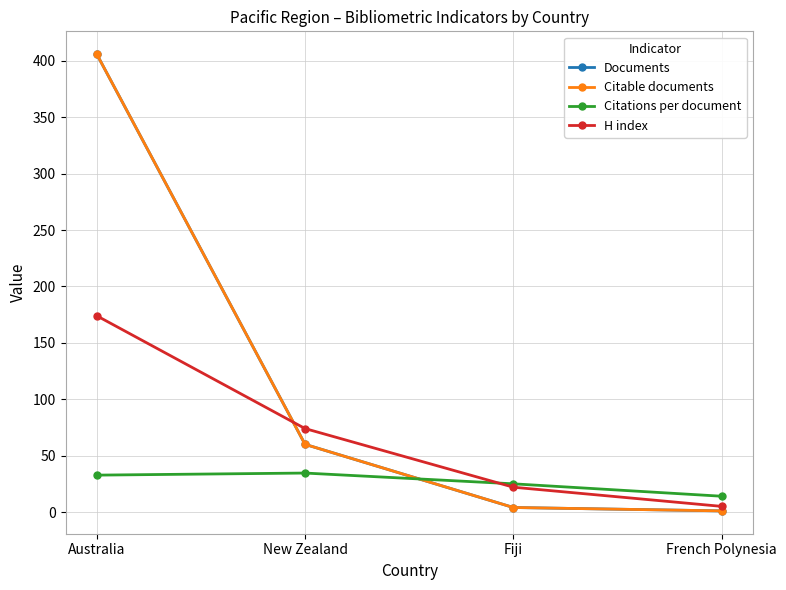

Does the chart have visible grid lines?

Yes